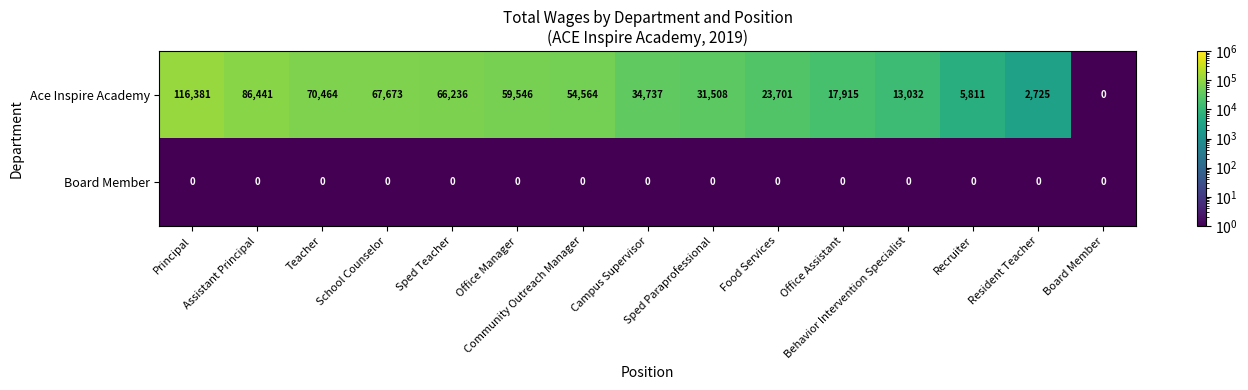

What is the difference between the maximum and second lowest values in the Ace Inspire Academy series?

113656